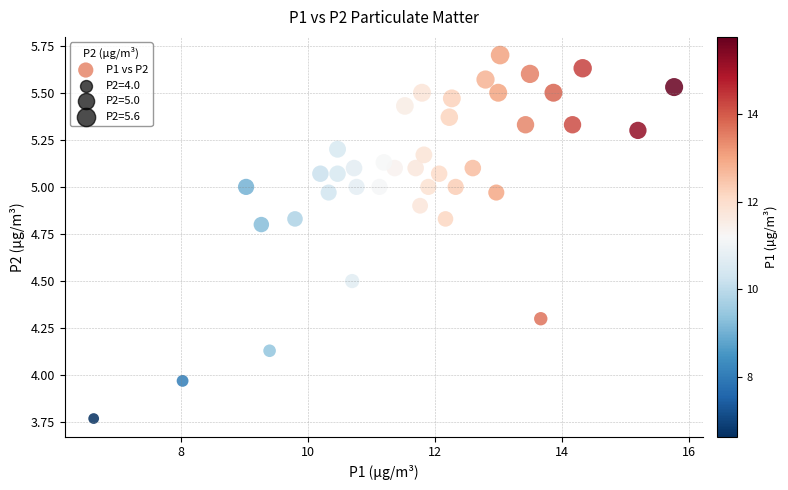

What is the range of X values (max minus min)?

9.1